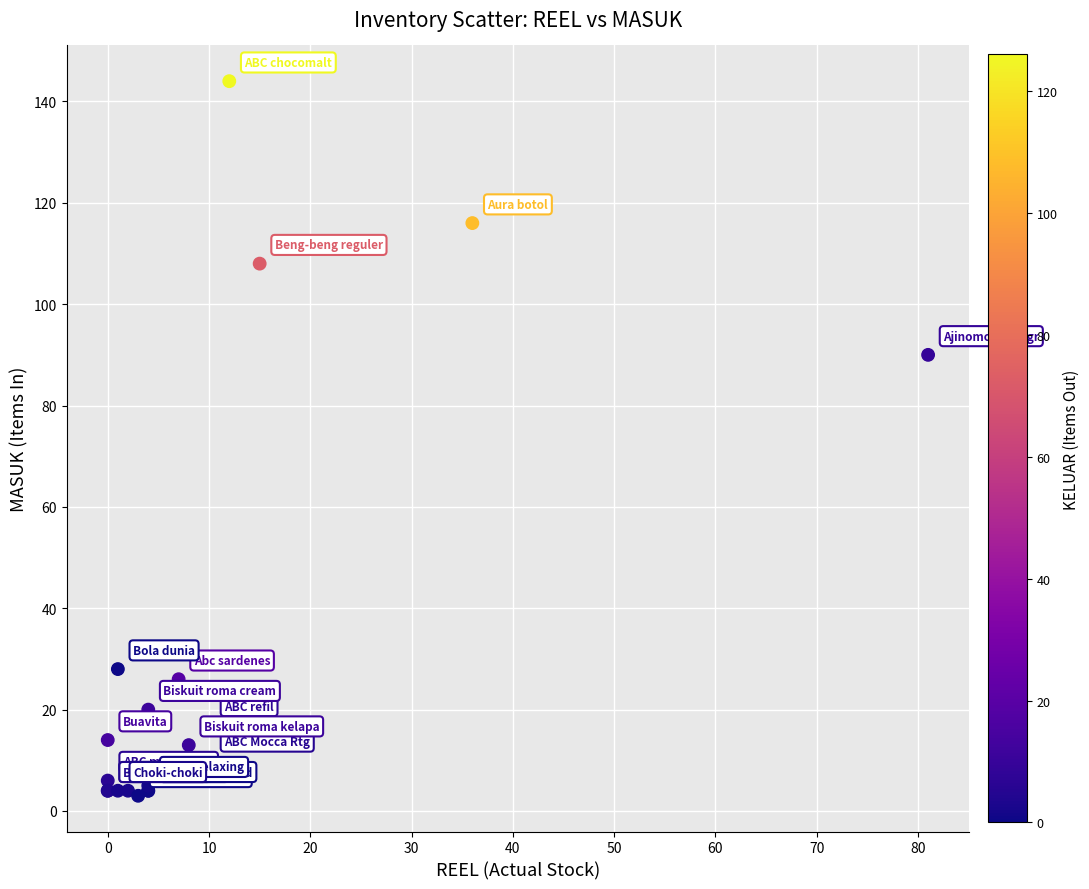

What Y value in the scatter plot is closest to 73?

90